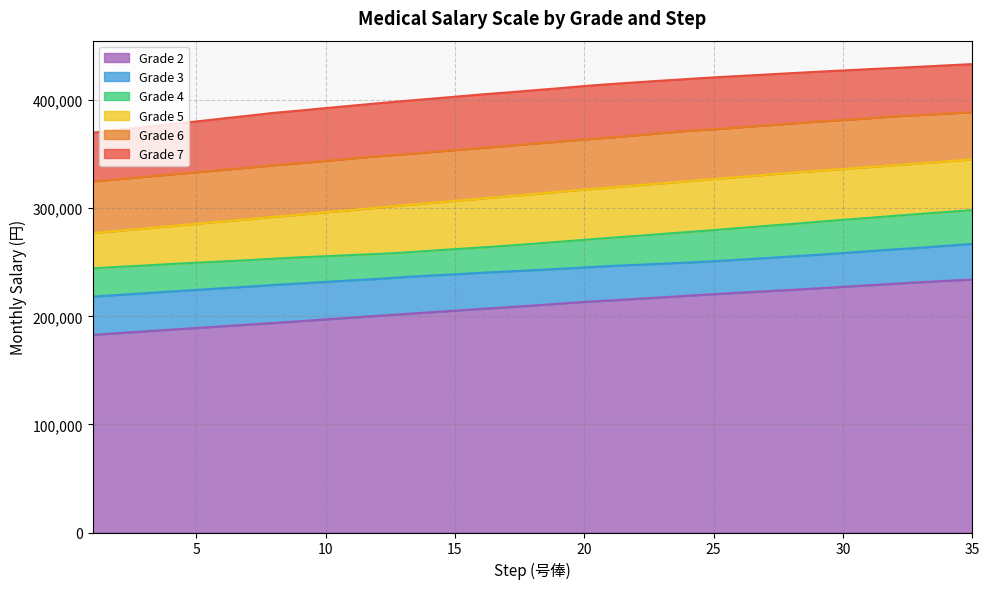

What are all the series names shown in the legend?

Grade 2, Grade 3, Grade 4, Grade 5, Grade 6, Grade 7